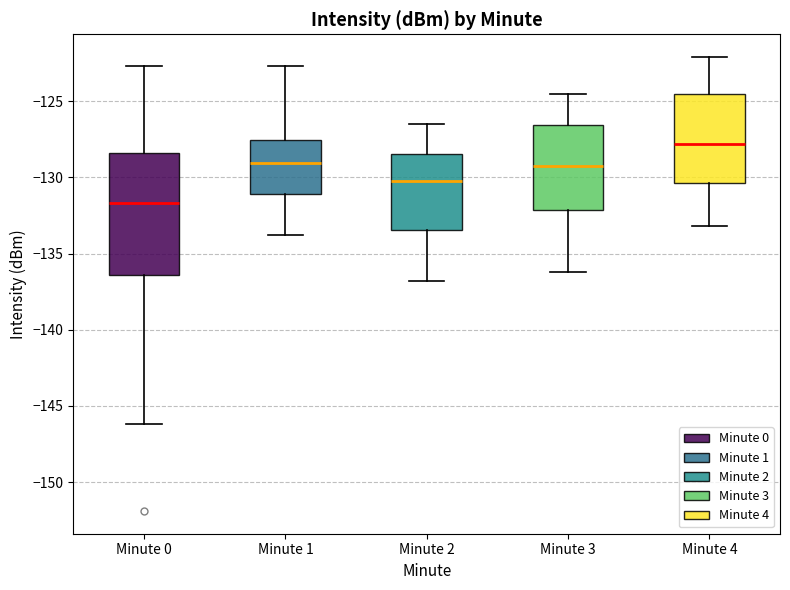

Comparing the boxes themselves (not the whiskers), which one is the tallest?

Minute 0